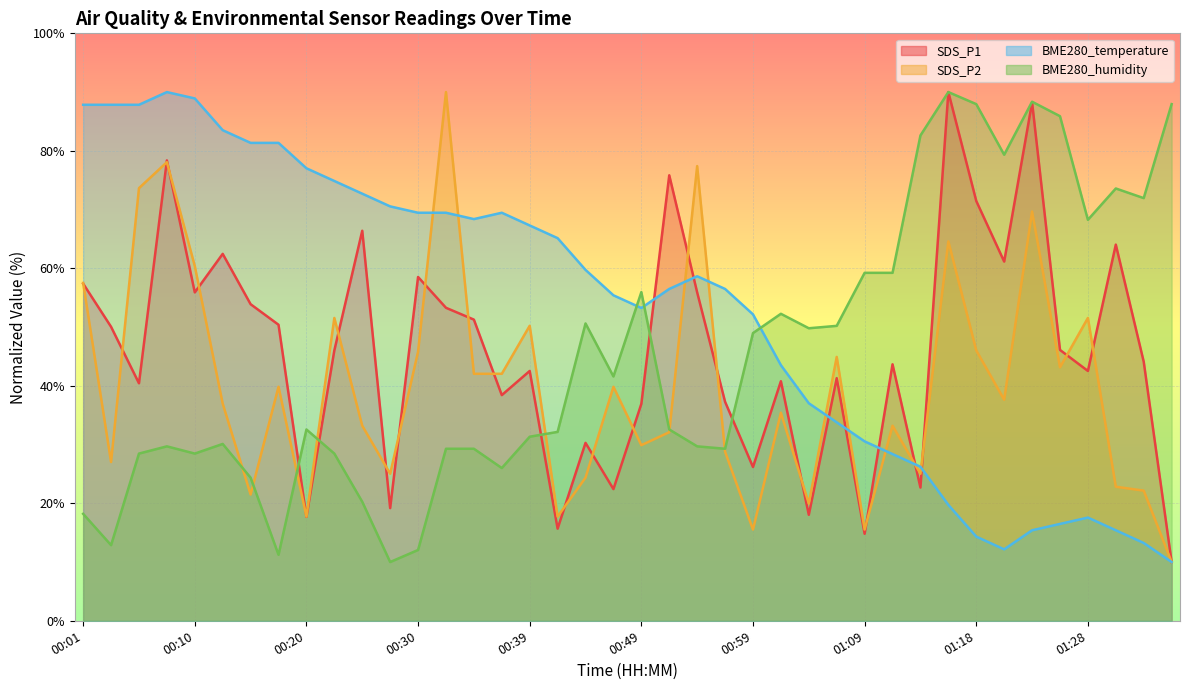

What is the label of the 13th point from the left?

00:30